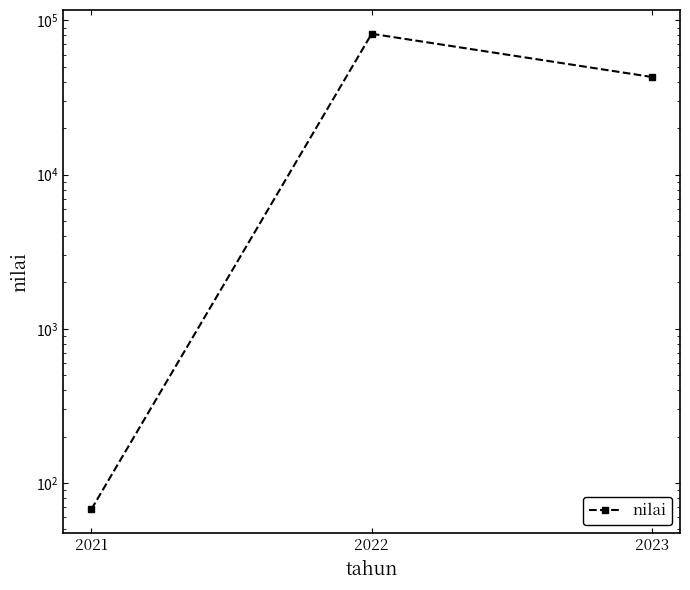

Reading left to right, what are all the values shown in this chart?

67.5	82000.0	43000.0